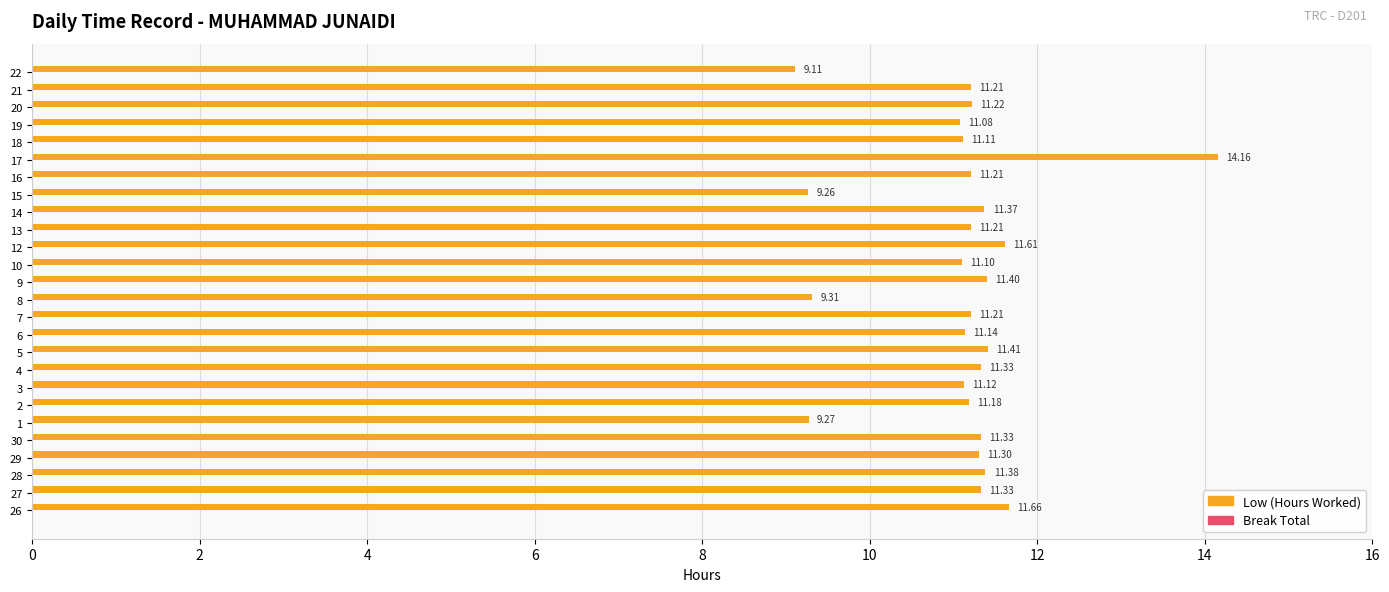

Approximately how many times larger is the value at 26 compared to 28?

1.0